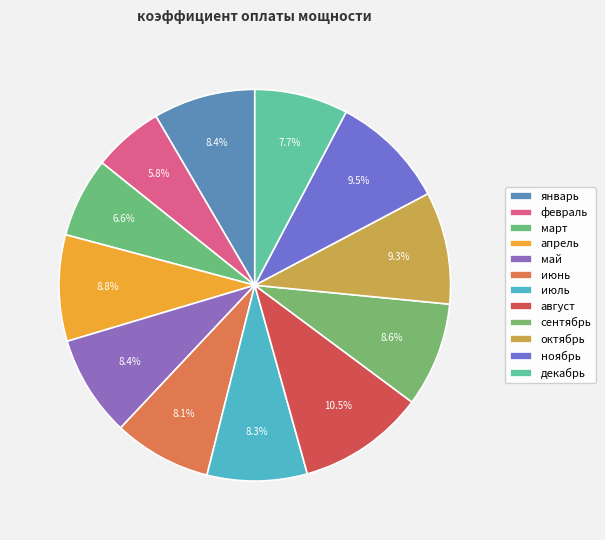

The февраль slice represents 1% of the pie. True or false?

False